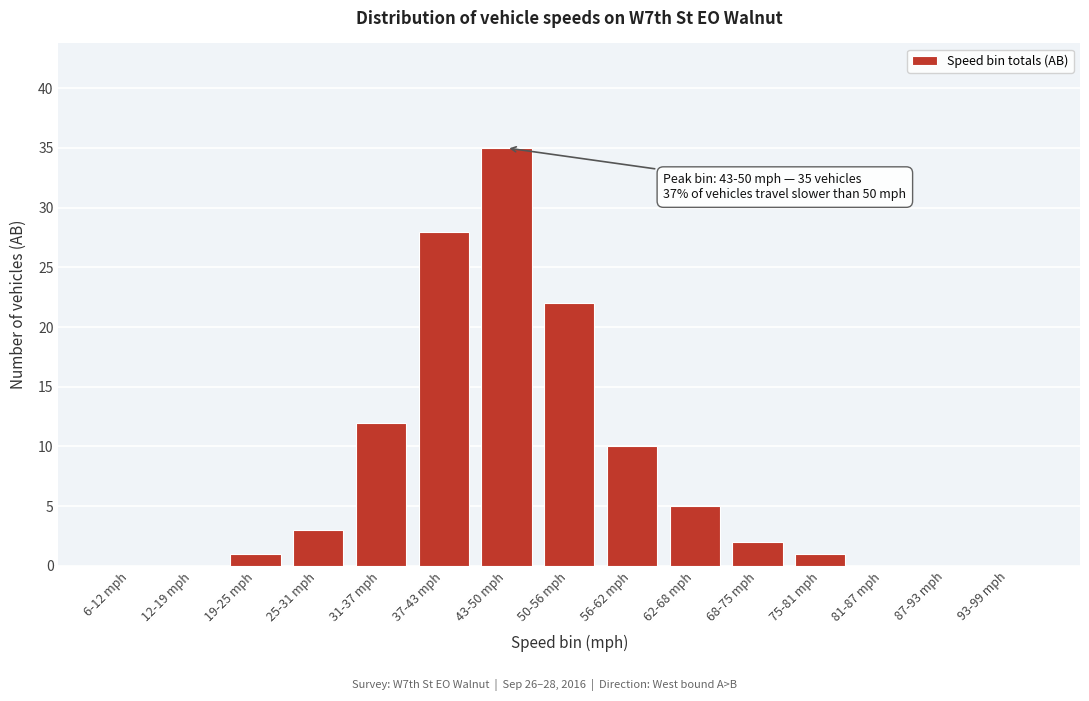

Reading right to left, extract all data points from this chart.

93-99 mph=0	87-93 mph=0	81-87 mph=0	75-81 mph=1	68-75 mph=2	62-68 mph=5	56-62 mph=10	50-56 mph=22	43-50 mph=35	37-43 mph=28	31-37 mph=12	25-31 mph=3	19-25 mph=1	12-19 mph=0	6-12 mph=0